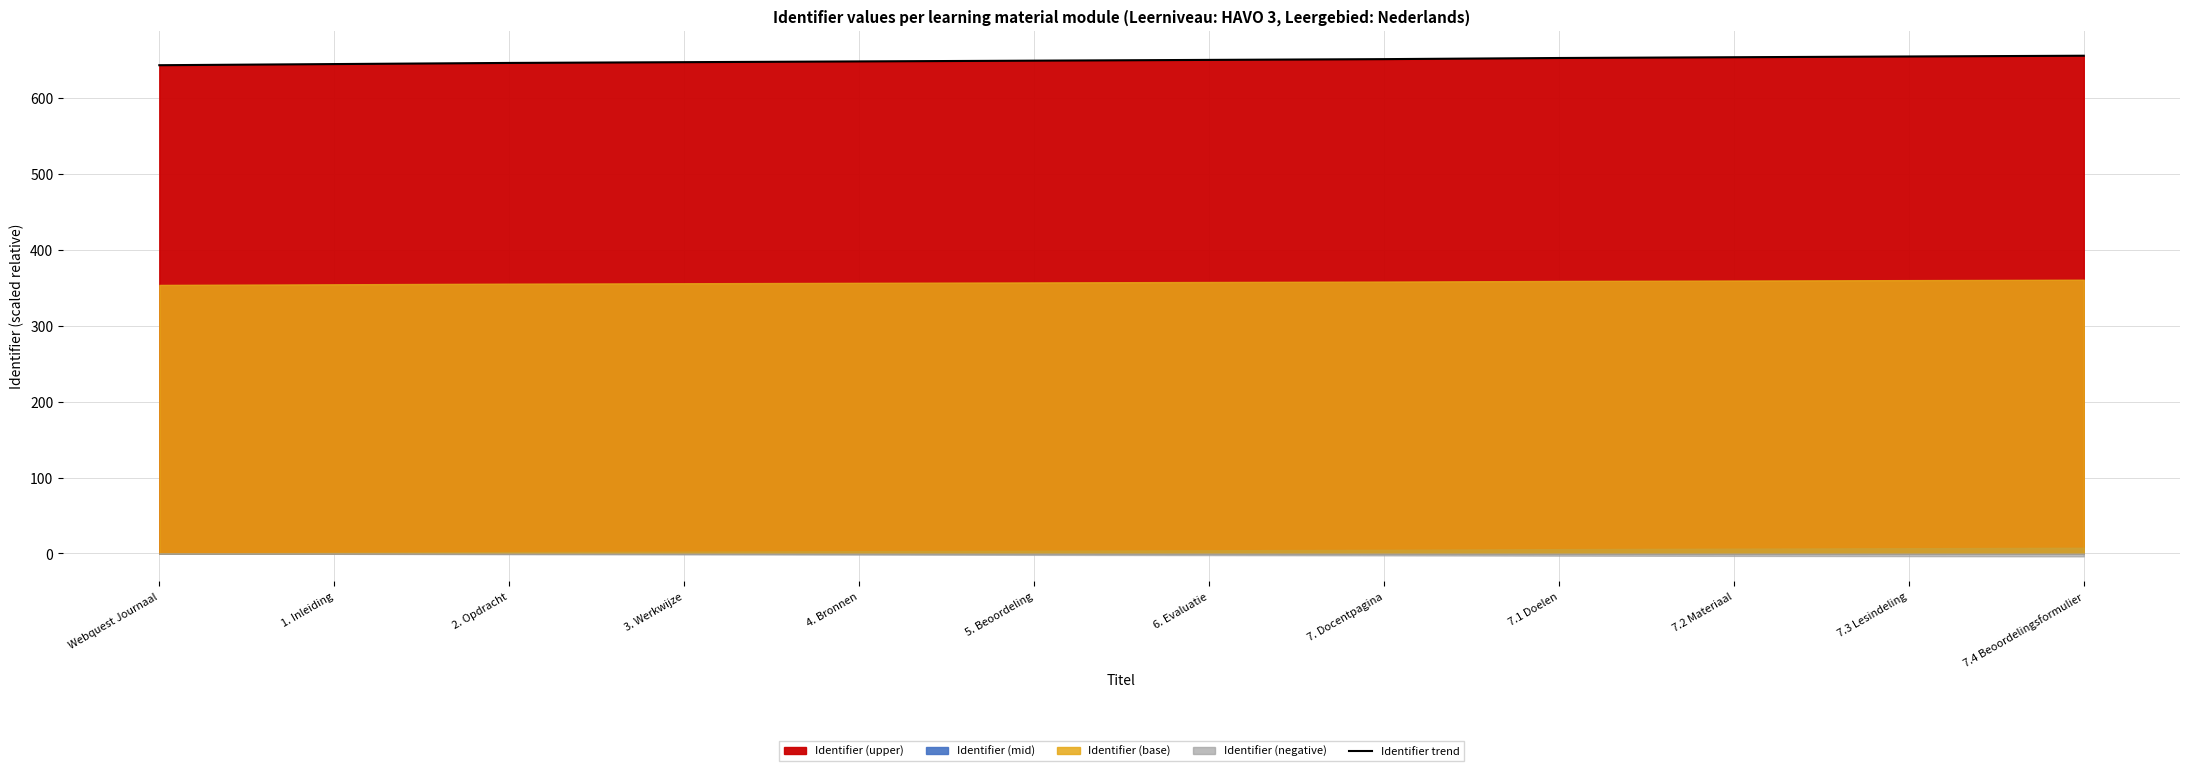

How many lines are shown in the chart?

1